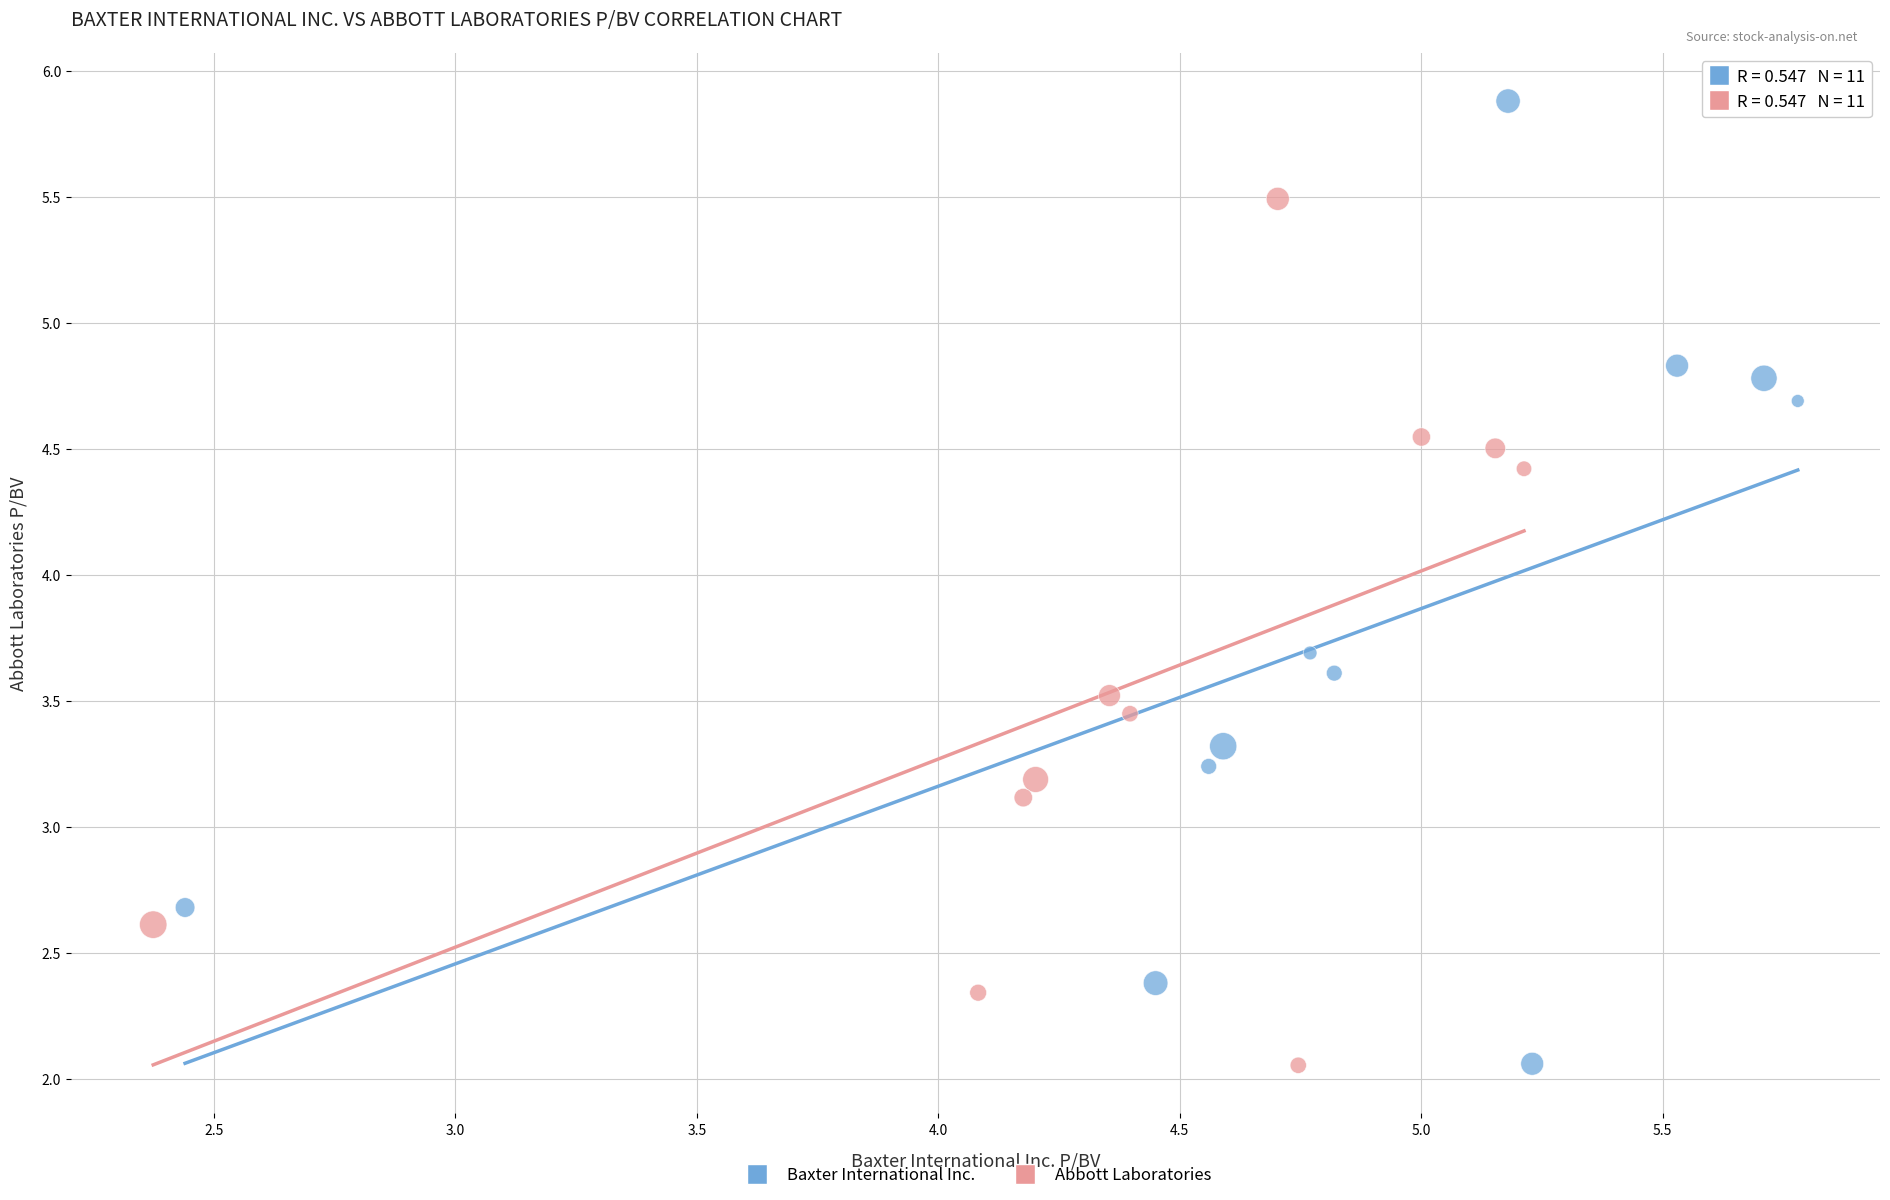

Which series reaches the maximum Y coordinate?

Baxter International Inc.